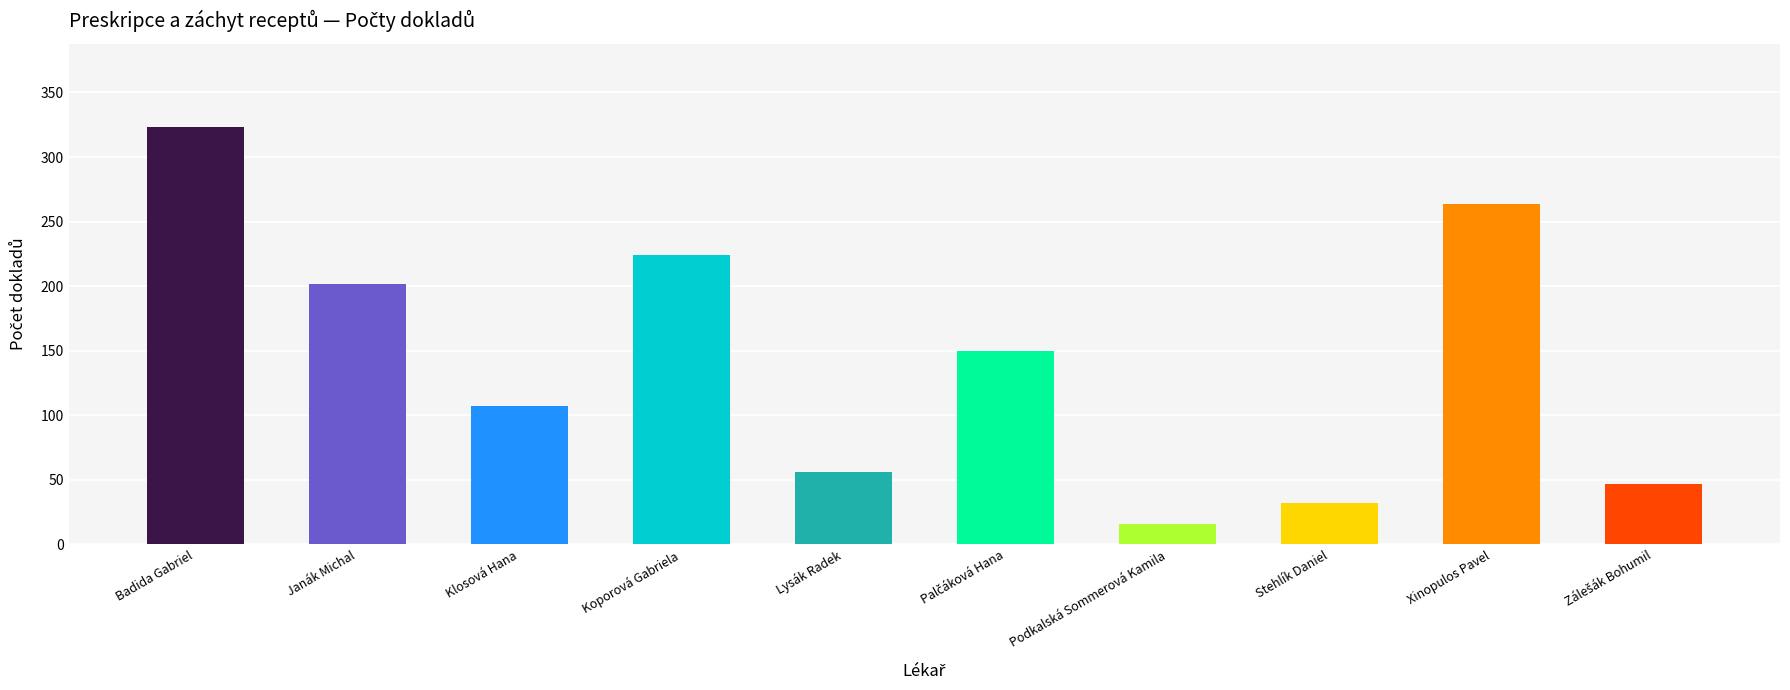

What is the ratio of the value at Klosová Hana to the value at Stehlík Daniel?

3.3